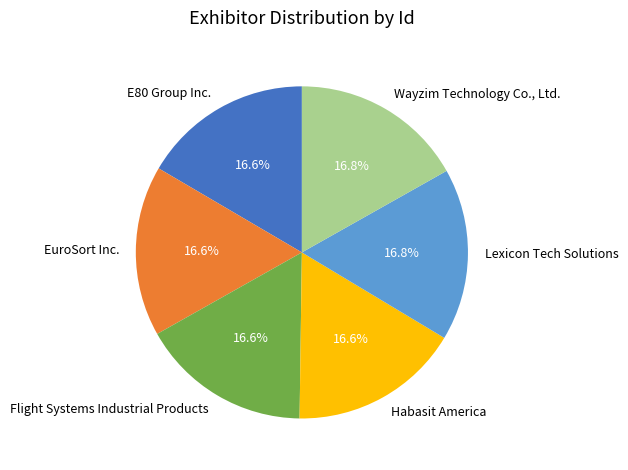

Combined, do Wayzim Technology Co., Ltd. and Habasit America account for over 50%?

No